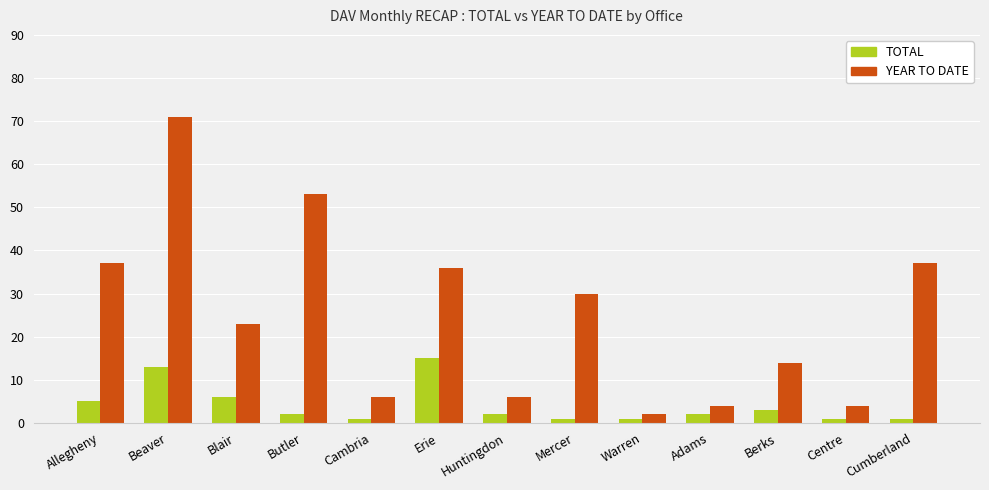

True or false: YEAR TO DATE has a value of 37 at Cumberland.

True